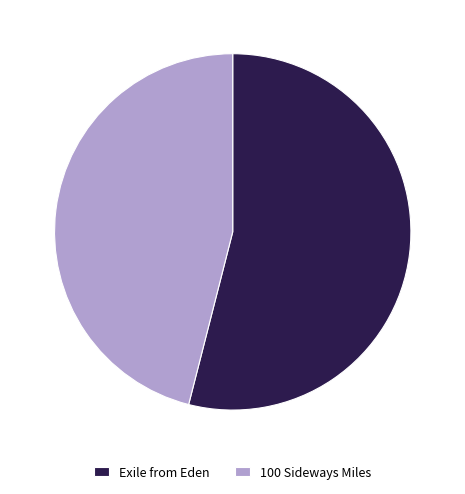

Do Exile from Eden and 100 Sideways Miles together represent more than half of the pie?

Yes